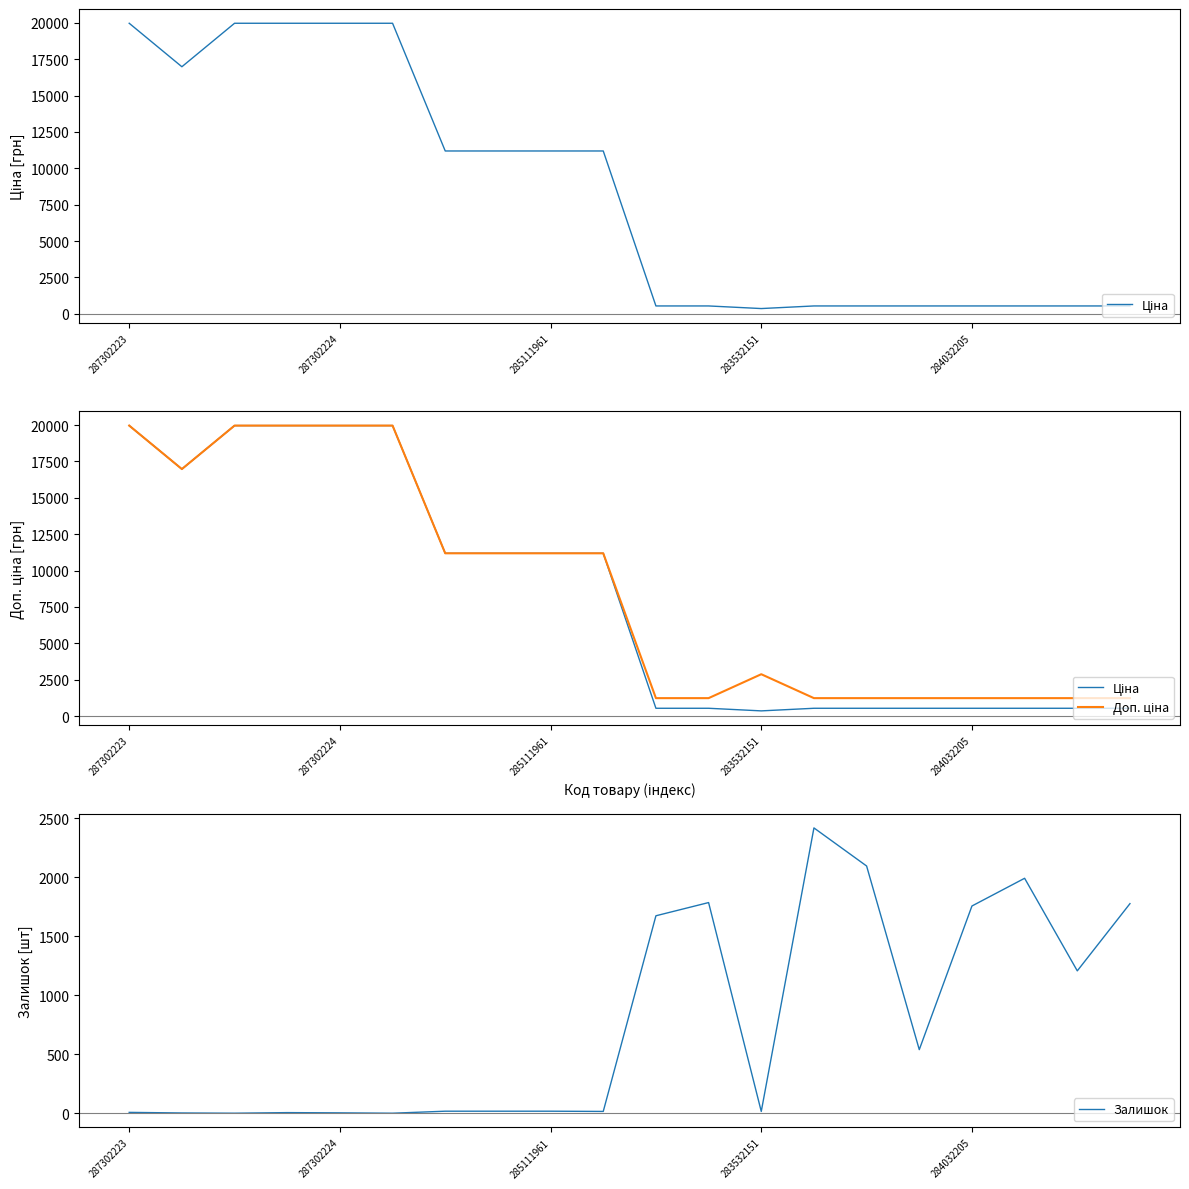

The Ціна series shows 15962.3 at 6. True or false?

False